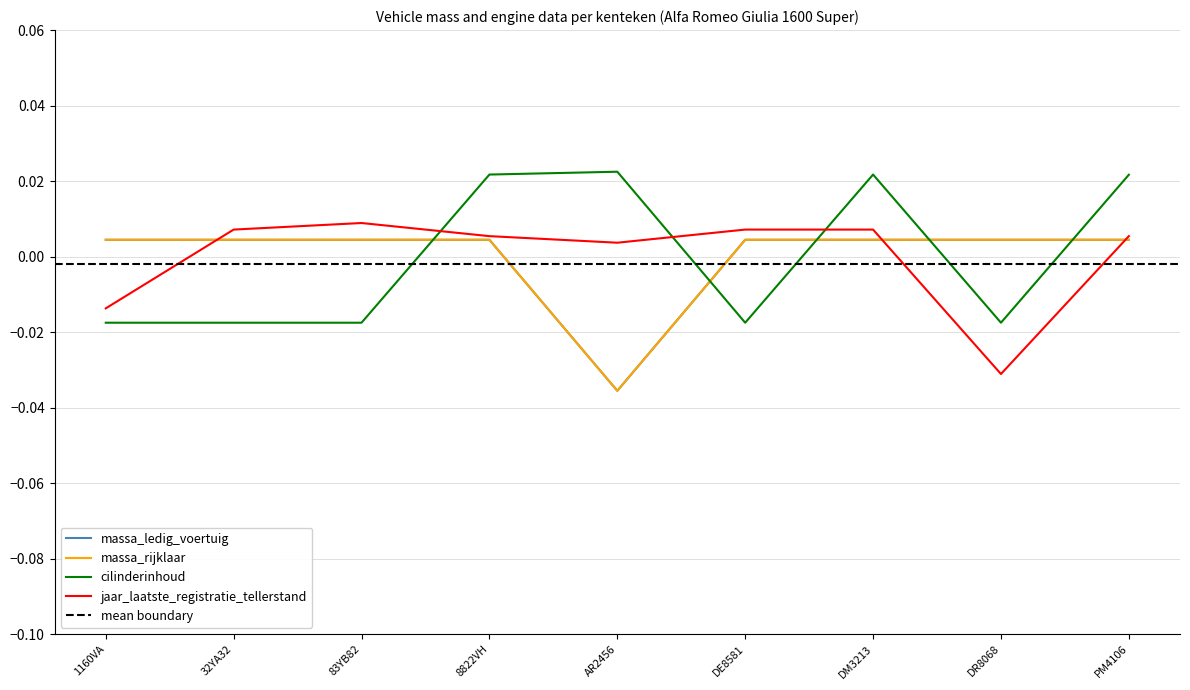

True or false: massa_ledig_voertuig has more than 0 points higher than both neighbors.

False